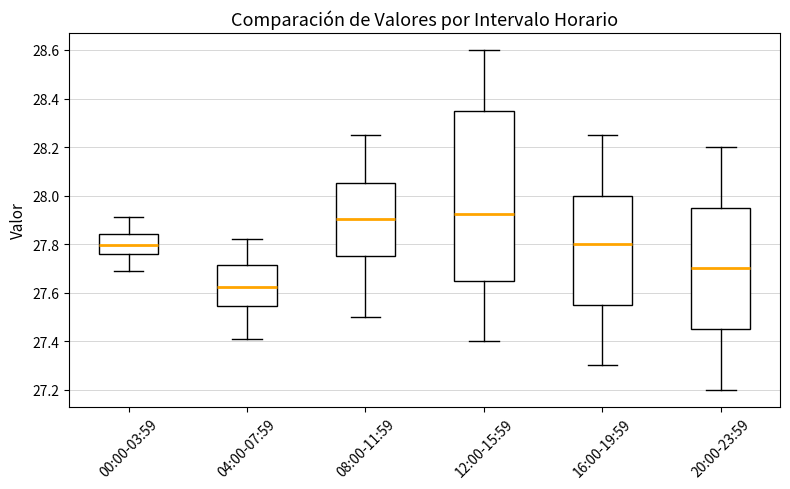

Which box has the lowest median line?

04:00-07:59